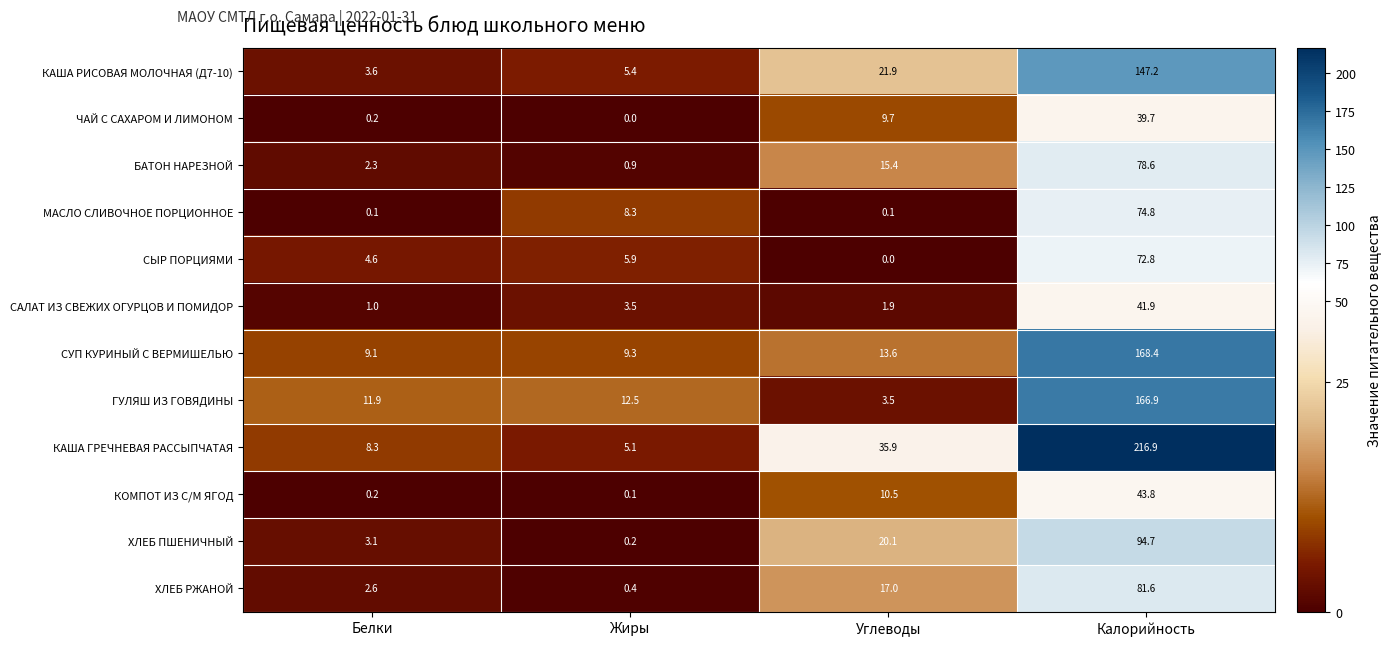

At which category is the sum across all series the highest?

Калорийность